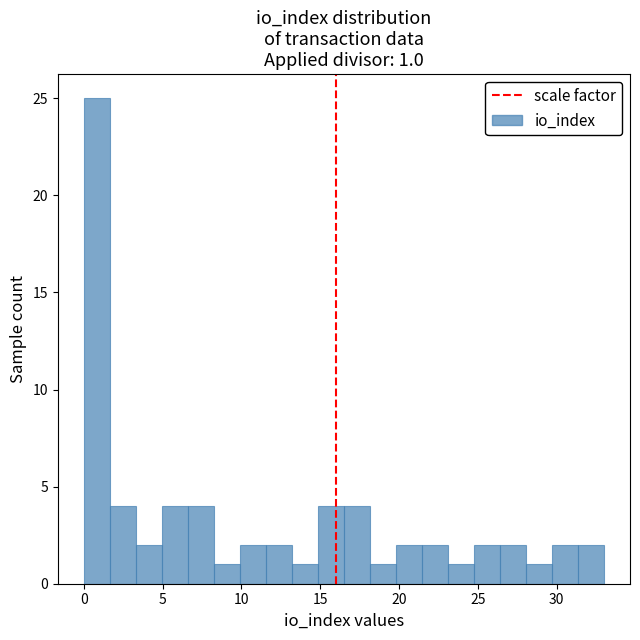

Read against the x-axis, roughly where is the centre of the tallest bar?

1.0